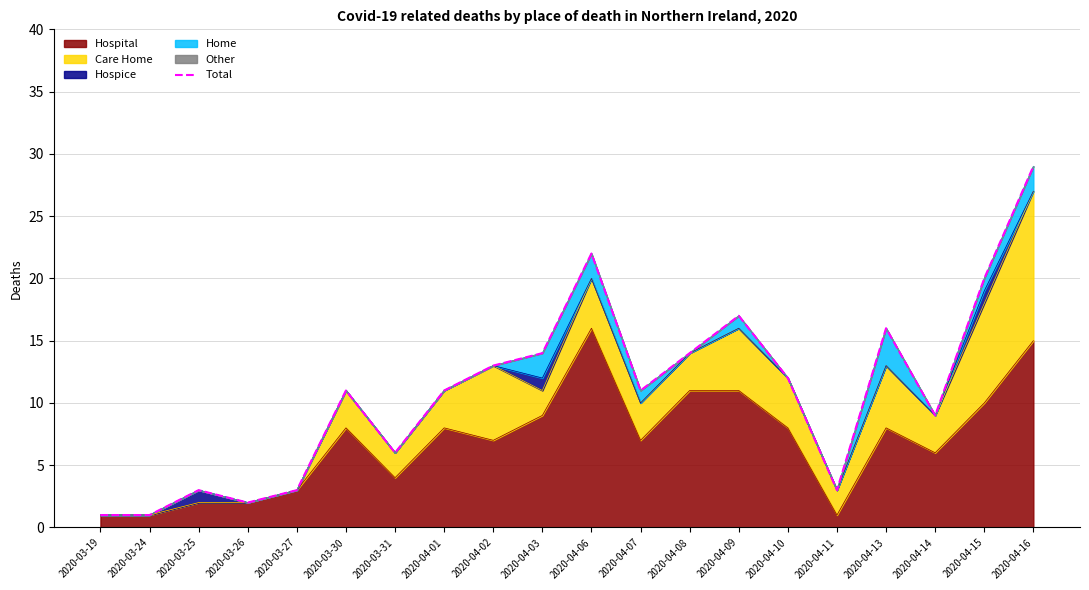

The chart shows a value of 8 at 2020-04-03. True or false?

False